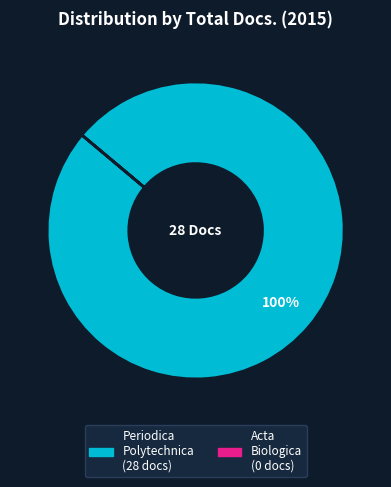

Is there a majority slice in this chart?

Yes